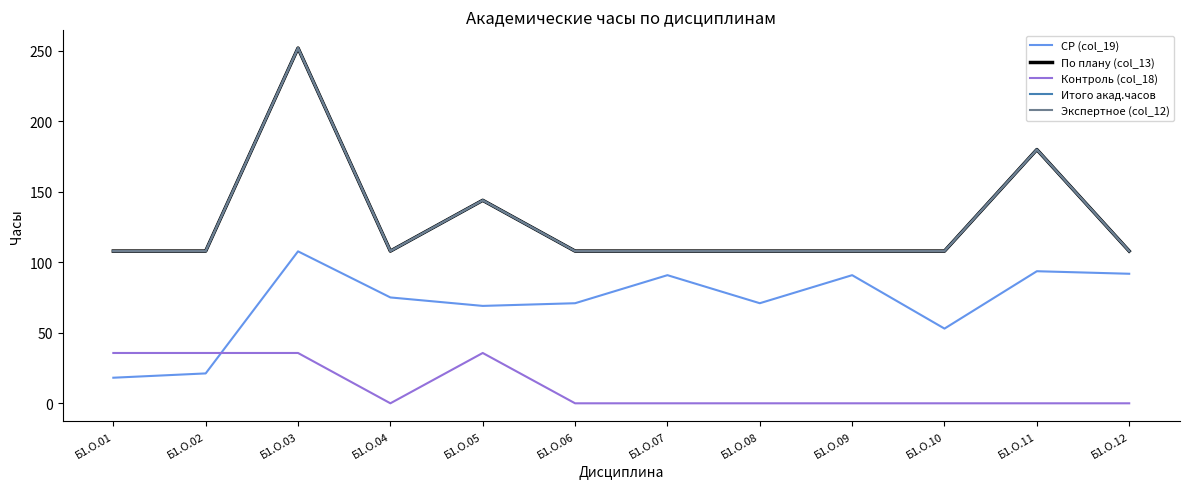

Is the value of Экспертное (col_12) at Б1.О.11 greater than the value of По плану (col_13) at Б1.О.05?

Yes